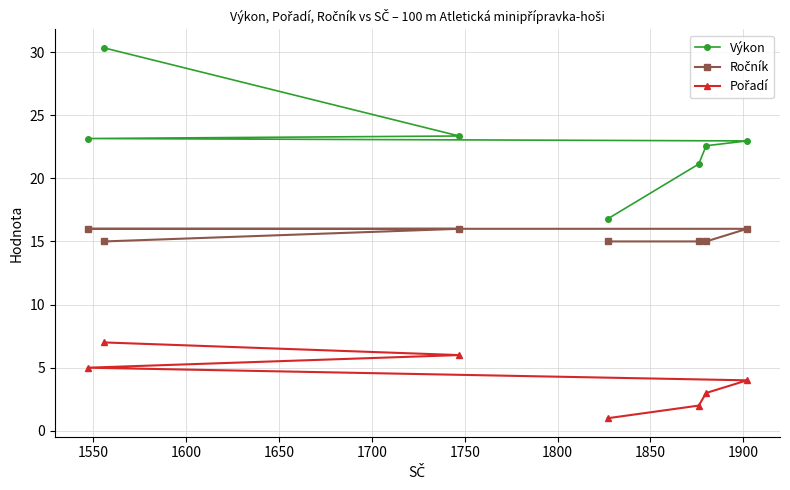

What is the value of the Výkon point at the 5th from the left?

21.1